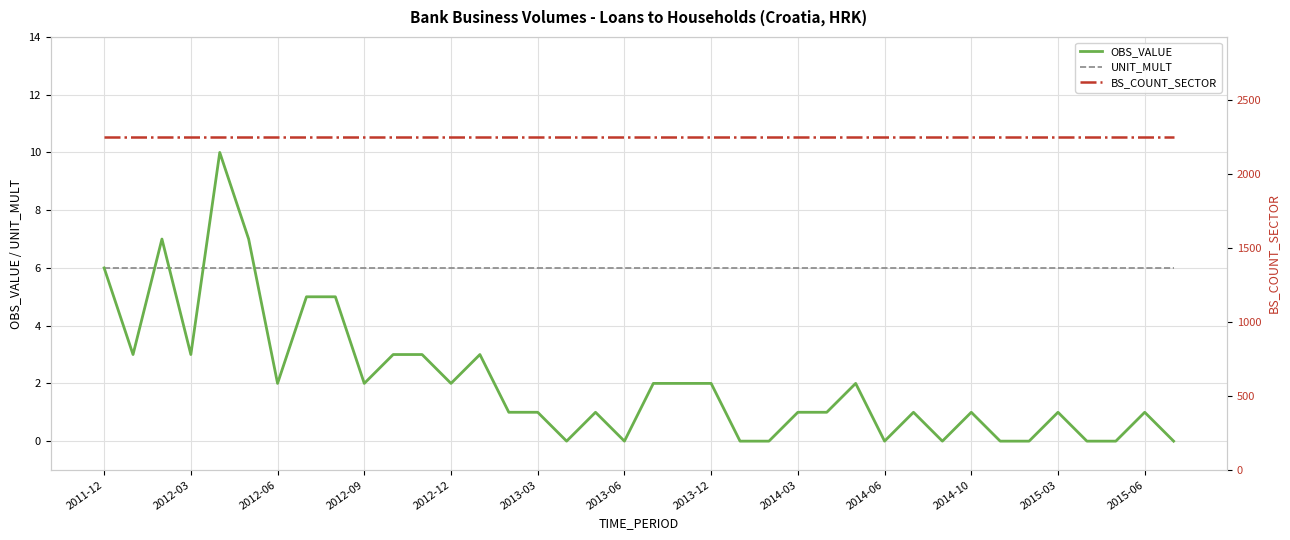

What is the total value across all series at 13?

2259